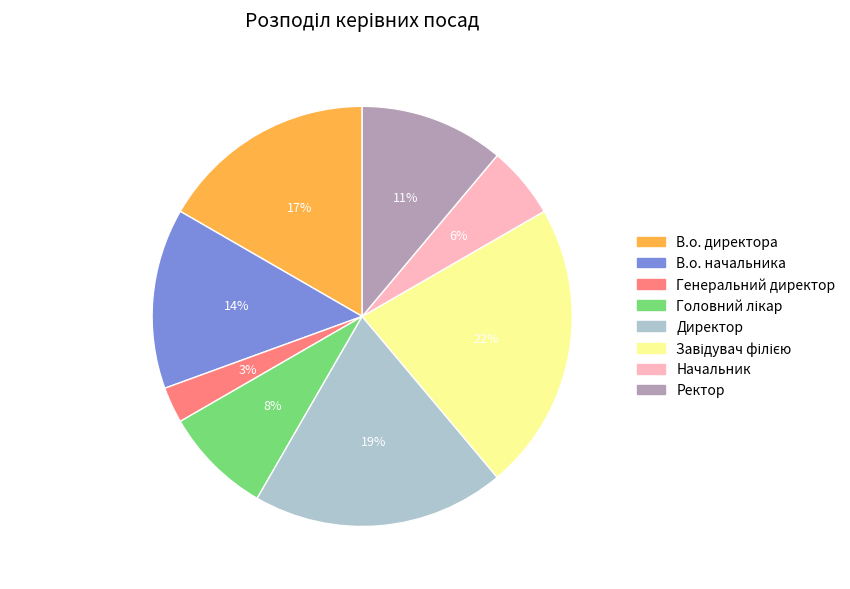

To the nearest percent, what percentage of the pie is В.о. начальника?

14%